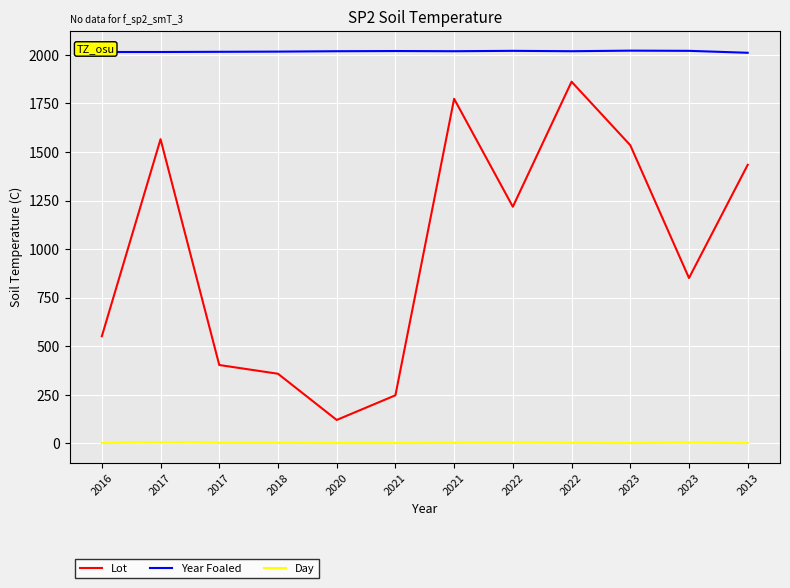

Reading left to right, list all the values displayed in this chart.

Lot: 2016=551	2017=1566	2017=403	2018=358	2020=120	2021=247	2021=1774	2022=1218	2022=1862	2023=1535	2023=851	2013=1434
Year Foaled: 2016=2015	2017=2015	2017=2016	2018=2017	2020=2019	2021=2020	2021=2019	2022=2021	2022=2019	2023=2022	2023=2021	2013=2011
Day: 2016=1	2017=5	2017=2	2018=2	2020=1	2021=1	2021=2	2022=3	2022=2	2023=1	2023=3	2013=1